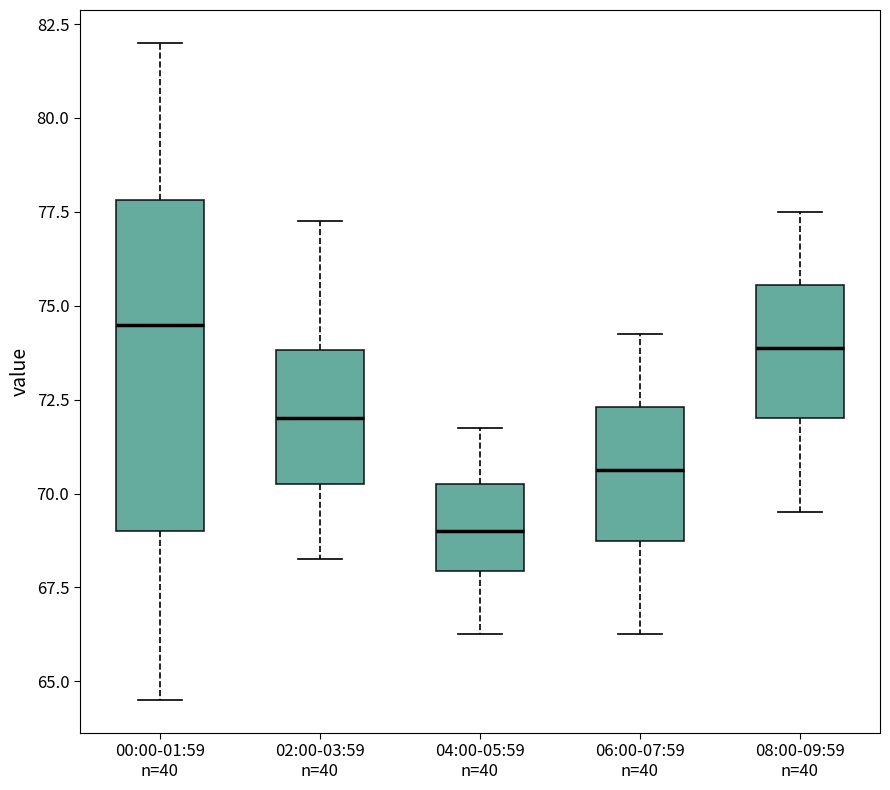

Which box has the lowest median line?

04:00-05:59 n=40